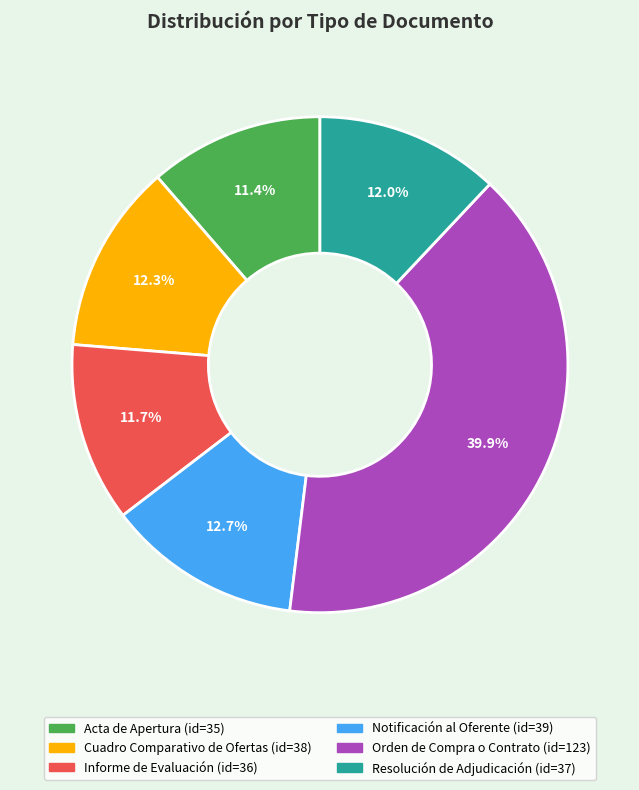

What portion of the pie excludes Acta de Apertura?

88.6%